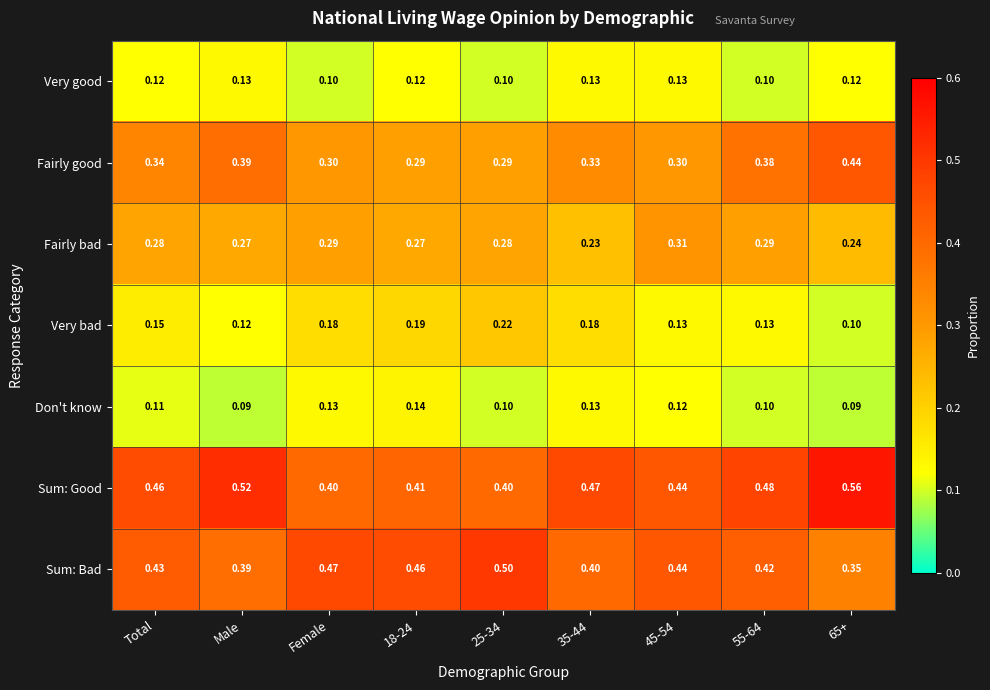

What is the minimum value shown in the chart?

0.1